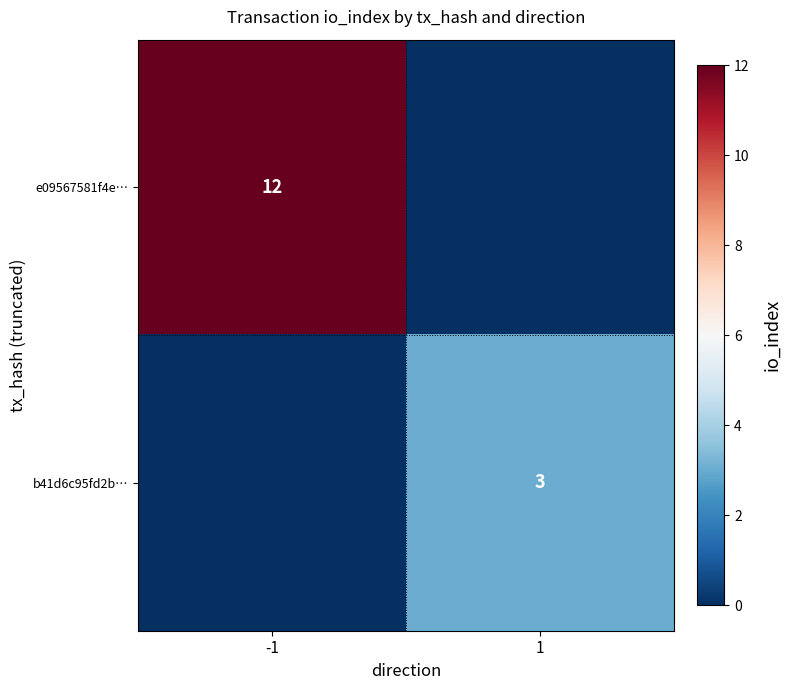

What is the greatest value displayed?

12